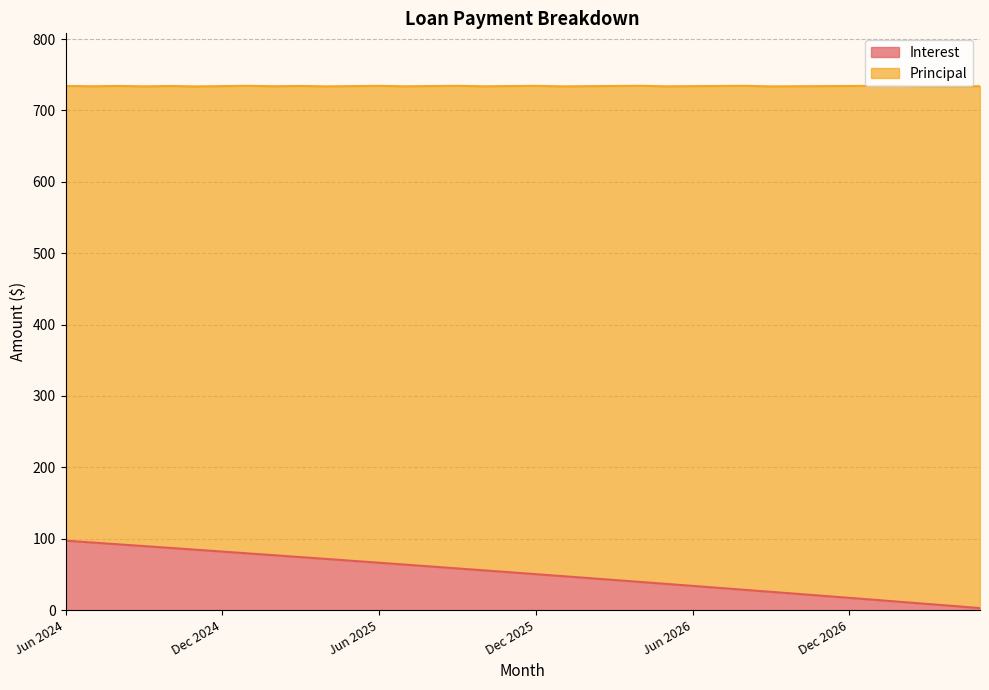

List the labels in order of value, largest first.

Jun 2024, Jul 2024, Aug 2024, Sep 2024, Oct 2024, Nov 2024, Dec 2024, Jan 2025, Feb 2025, Mar 2025, Apr 2025, May 2025, Jun 2025, Jul 2025, Aug 2025, Sep 2025, Oct 2025, Nov 2025, Dec 2025, Jan 2026, Feb 2026, Mar 2026, Apr 2026, May 2026, Jun 2026, Jul 2026, Aug 2026, Sep 2026, Oct 2026, Nov 2026, Dec 2026, Jan 2027, Feb 2027, Mar 2027, Apr 2027, May 2027